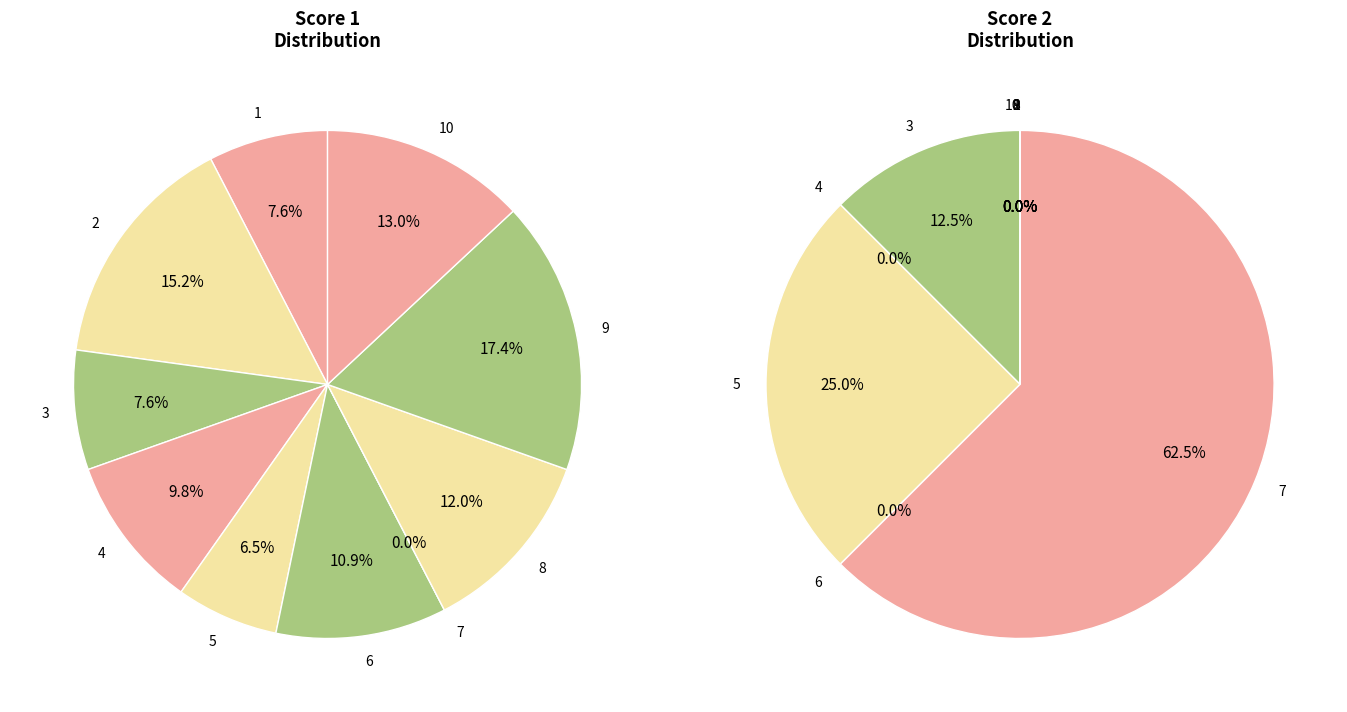

Between 4 and 2, which is larger?

2